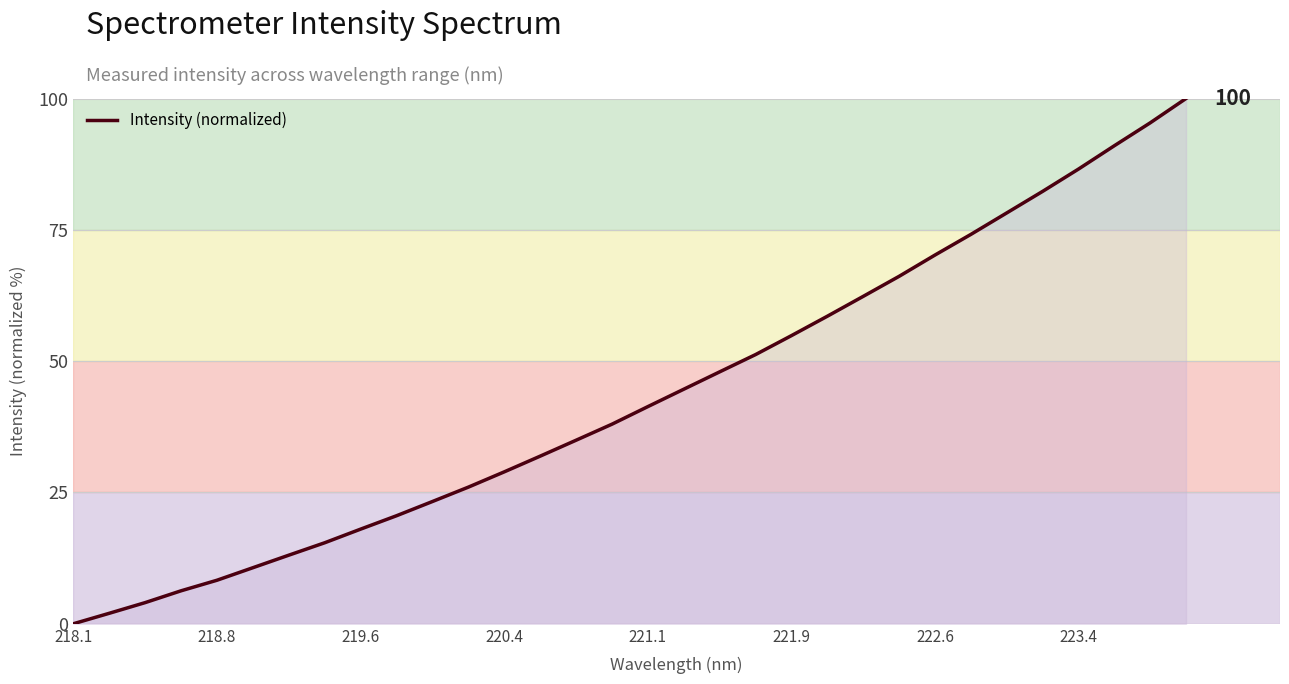

Reading left to right, what are all the values shown in this chart?

0.0	2.0	4.0	6.3	8.3	10.7	13.1	15.4	18.0	20.6	23.3	26.0	28.9	31.9	35.0	38.0	41.4	44.7	48.0	51.3	54.9	58.6	62.3	66.1	70.2	74.1	78.2	82.3	86.6	91.0	95.4	100.0